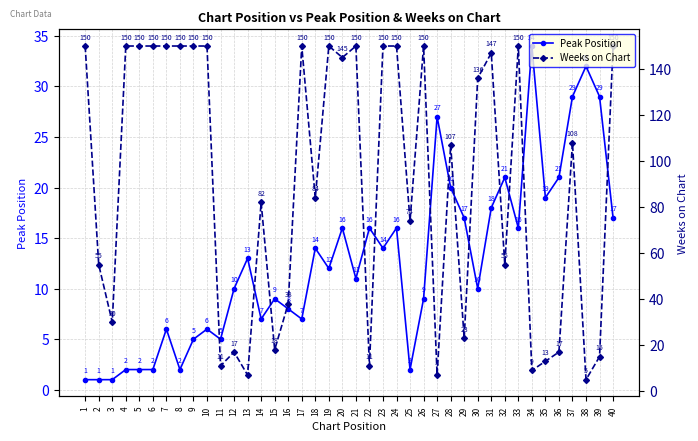

At which label does Peak Position reach its minimum?

1